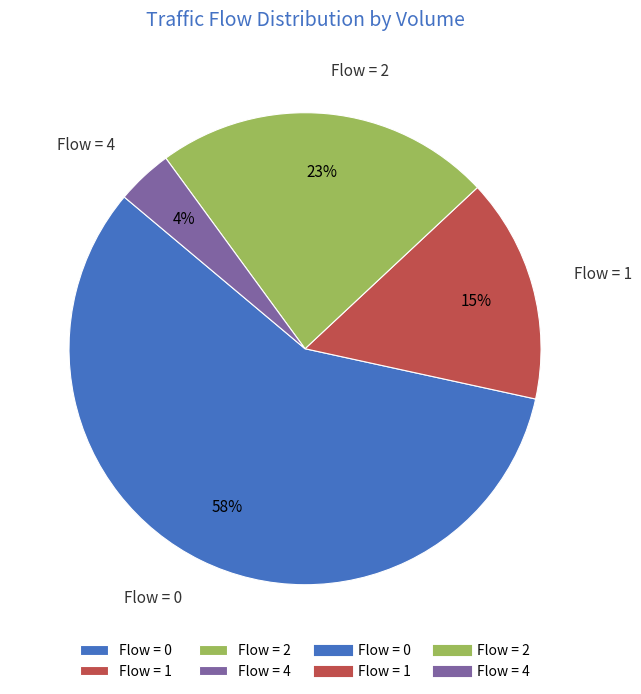

Does any single category account for the majority?

Yes